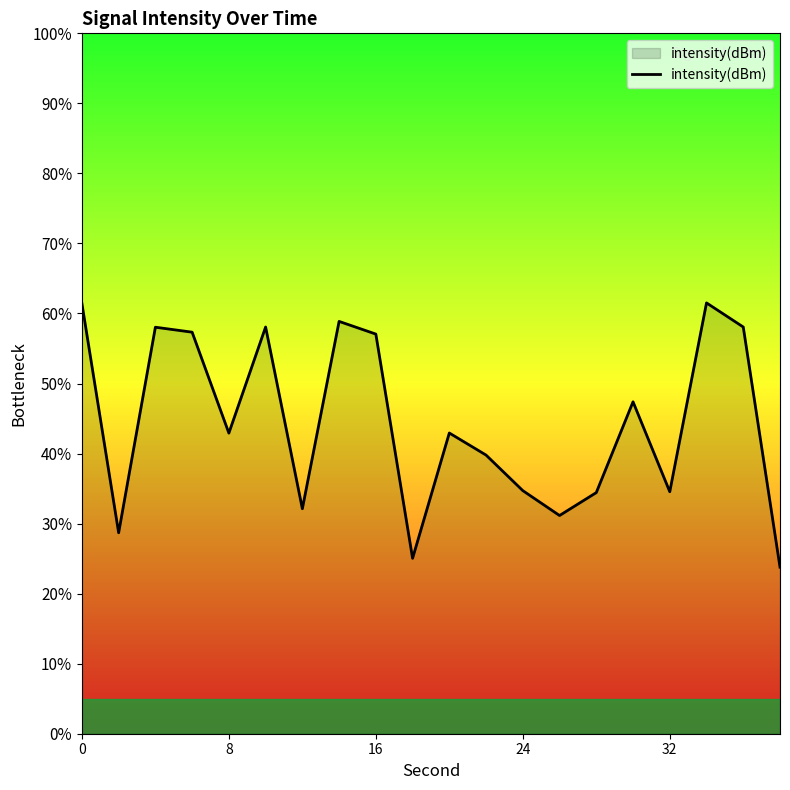

What is the difference between the maximum and minimum values?

37.7